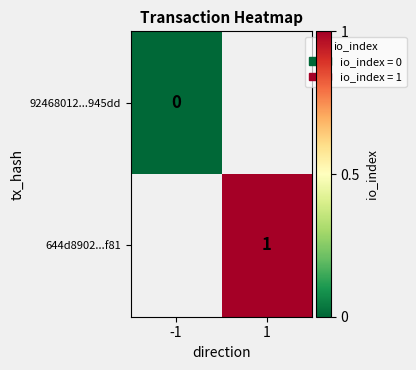

Is it true that 644d8902...f81 equals 1 at 1?

True